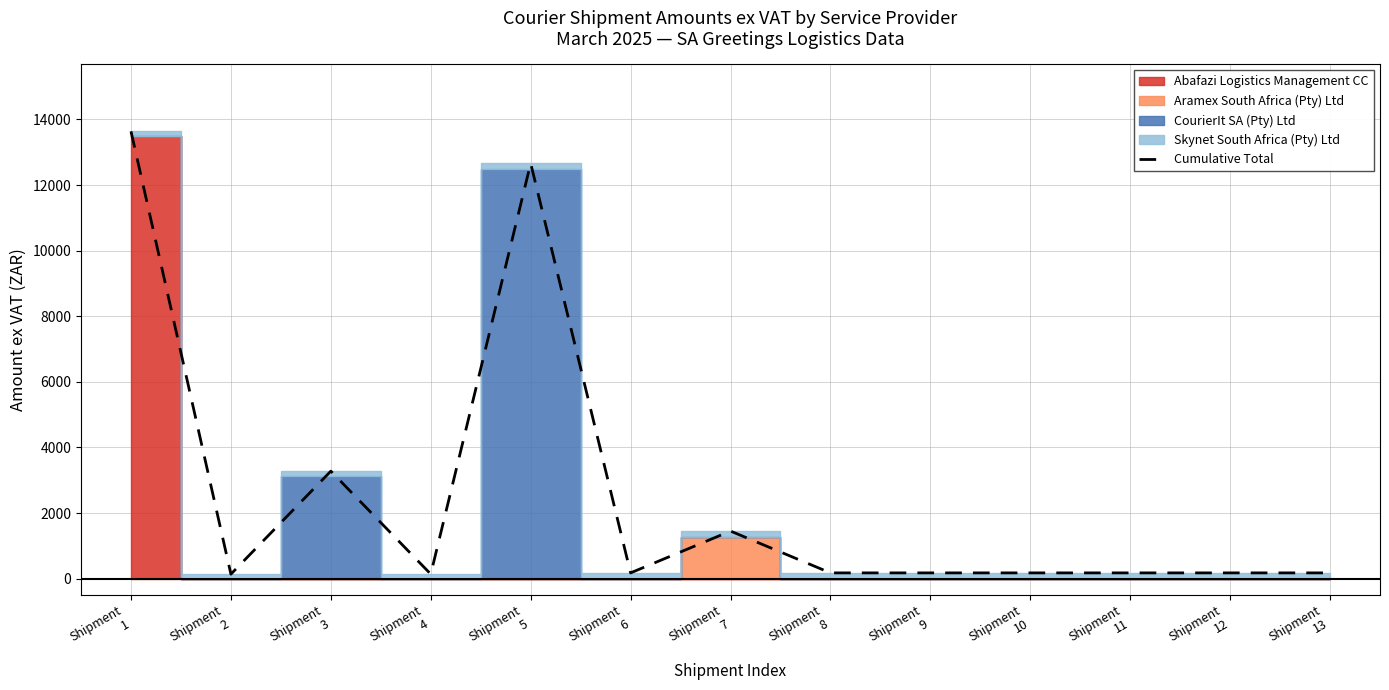

List the labels in order of value, smallest first.

Shipment
2, Shipment
4, Shipment
6, Shipment
8, Shipment
9, Shipment
10, Shipment
11, Shipment
12, Shipment
13, Shipment
7, Shipment
3, Shipment
5, Shipment
1